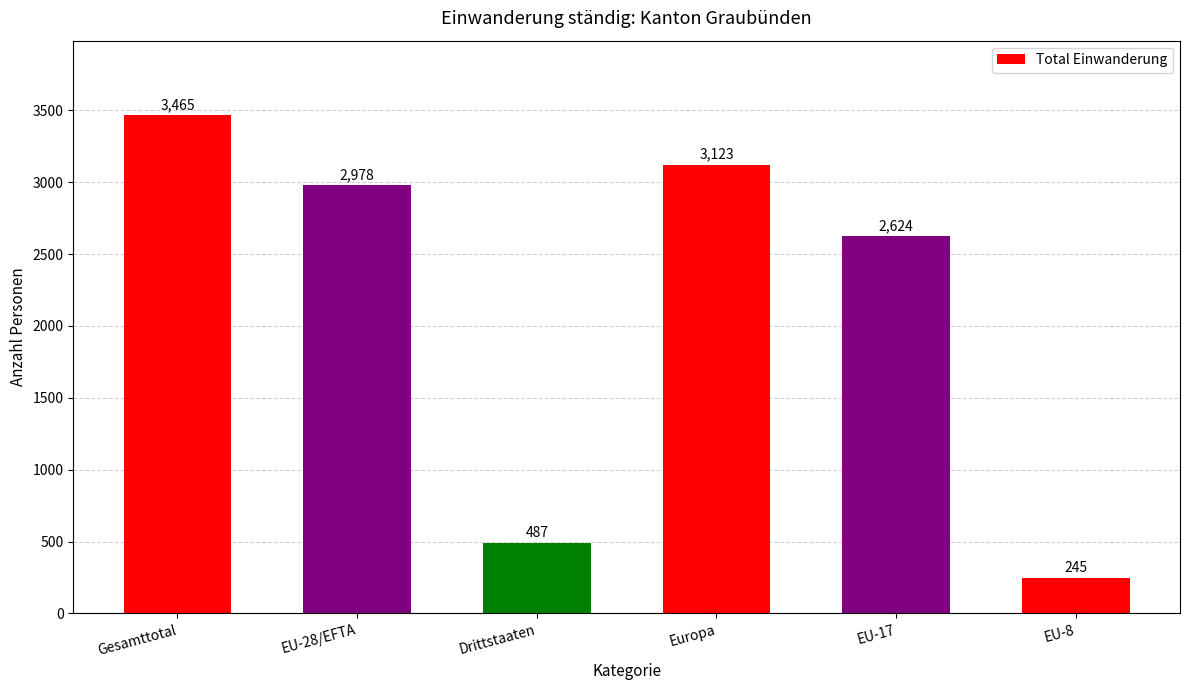

Between EU-8 and Europa, which is larger?

Europa